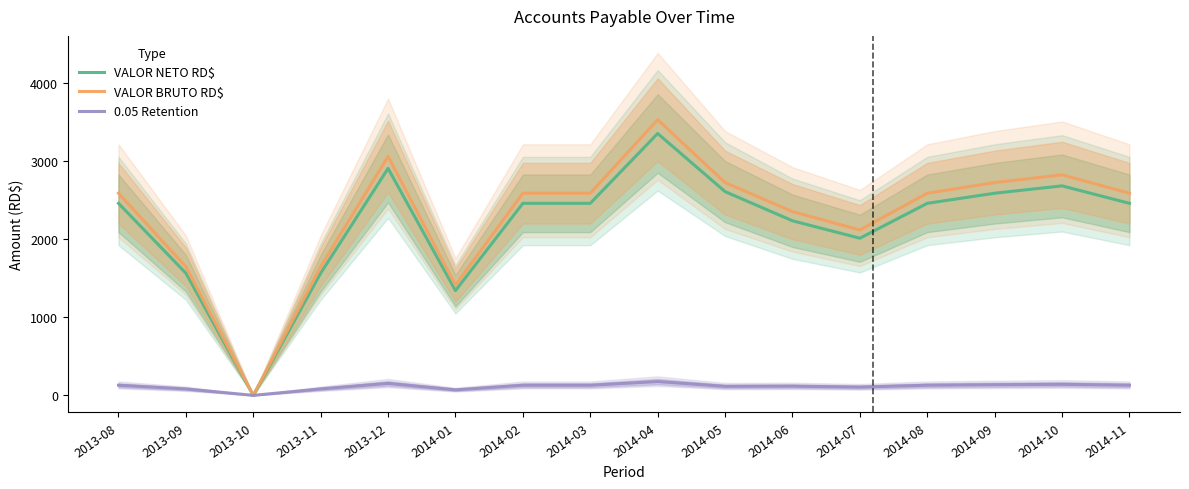

What is the average value of the VALOR NETO RD$ series?

2198.0